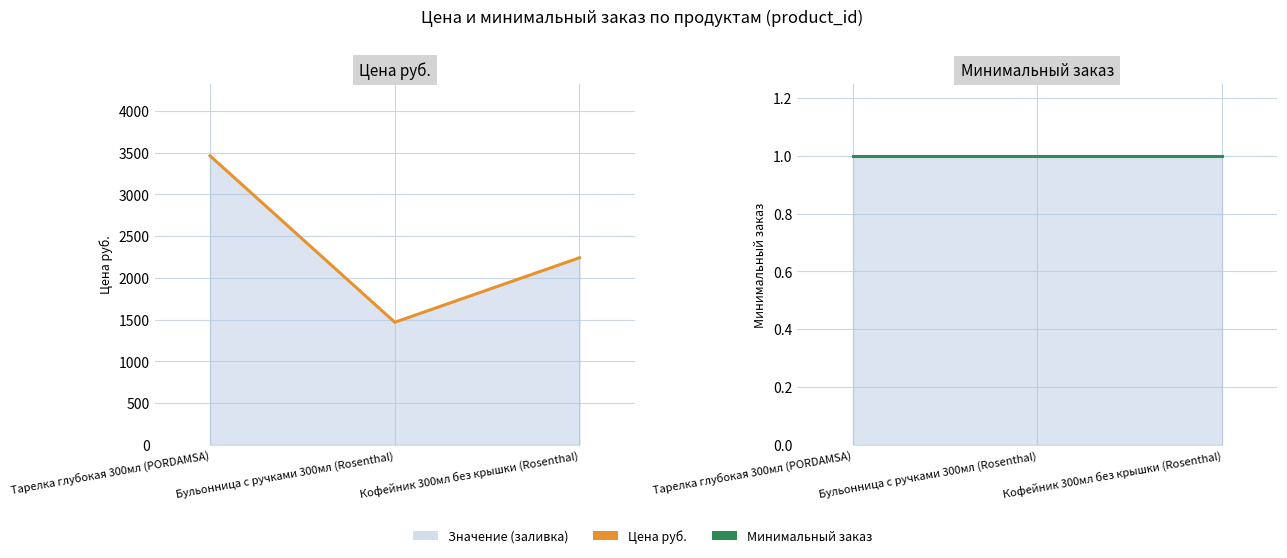

What is the difference between the maximum and second lowest values in the Цена руб. series?

1220.8